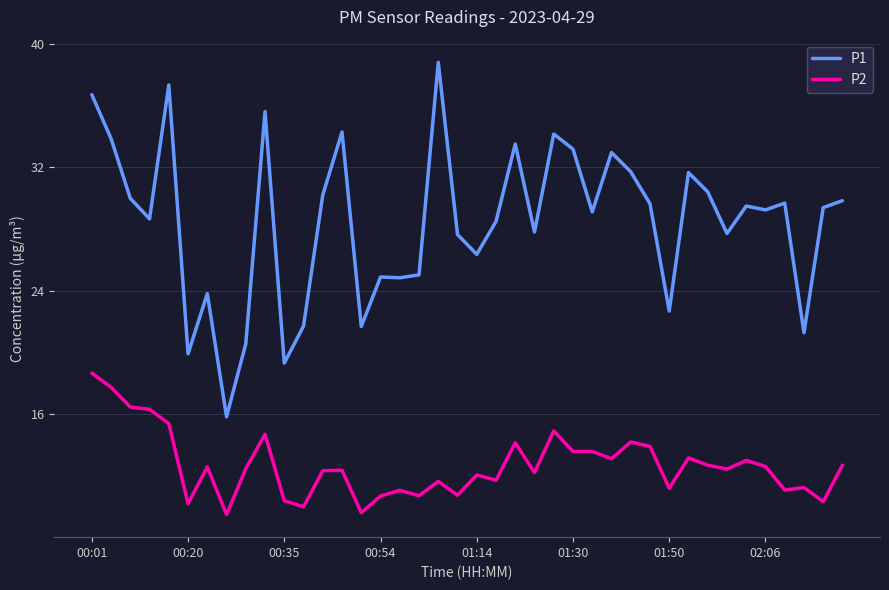

What is the difference between the maximum and minimum values in the P1 series?

23.0